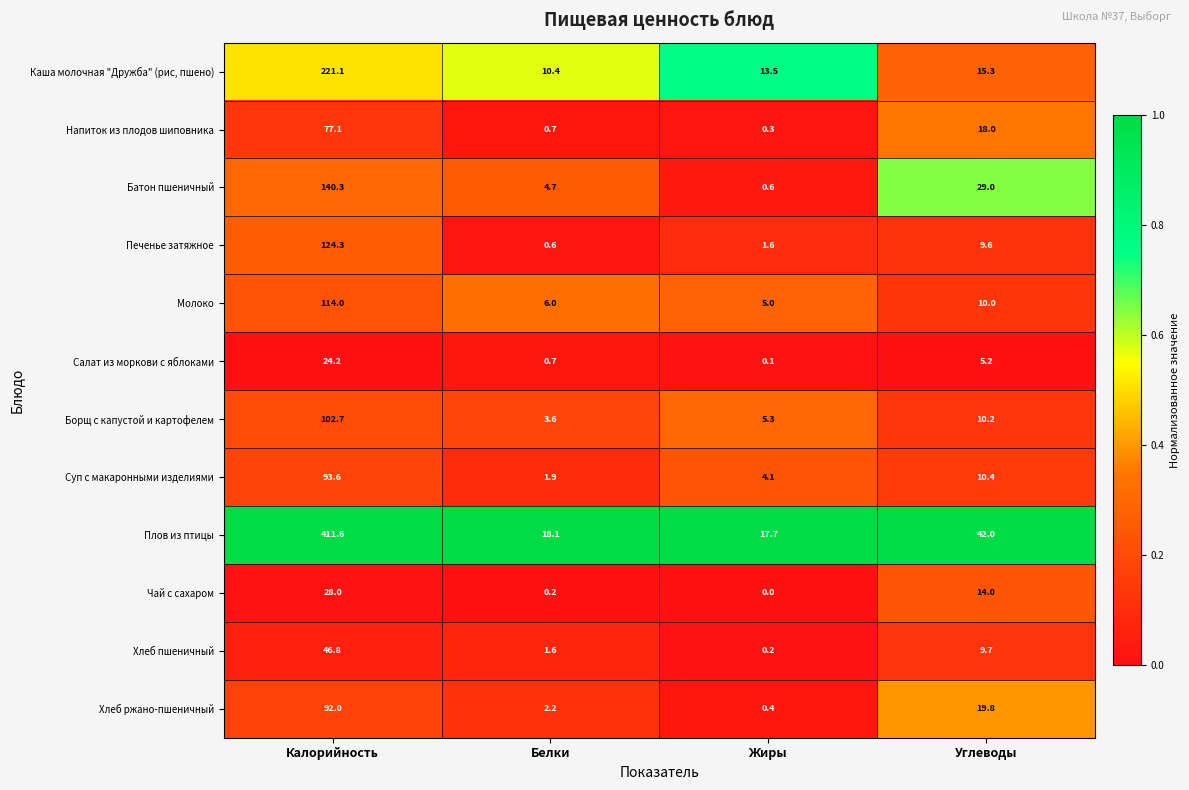

Which series has the largest total across all categories?

Плов из птицы